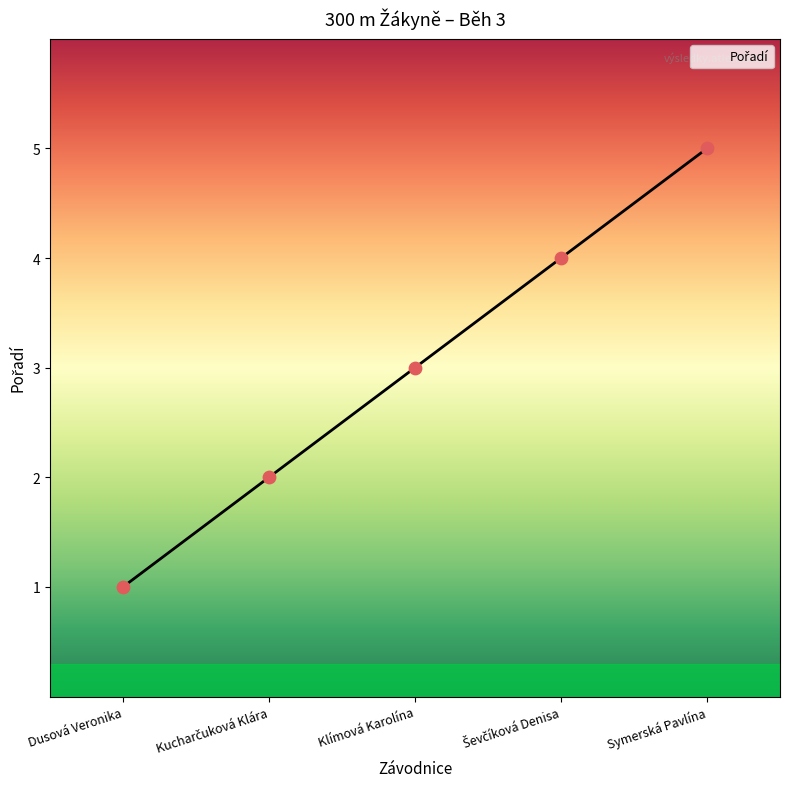

What is the ratio of the value at Dusová Veronika to the value at Symerská Pavlína?

0.2